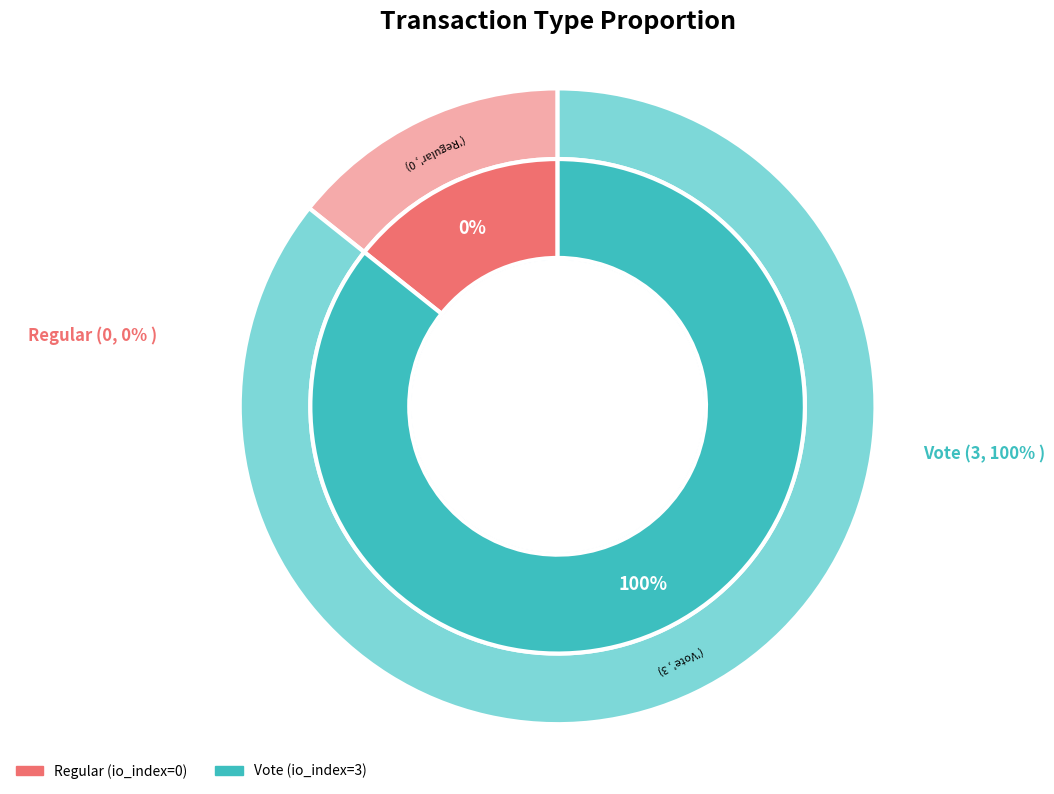

Is there any slice that represents more than half of the pie?

Yes